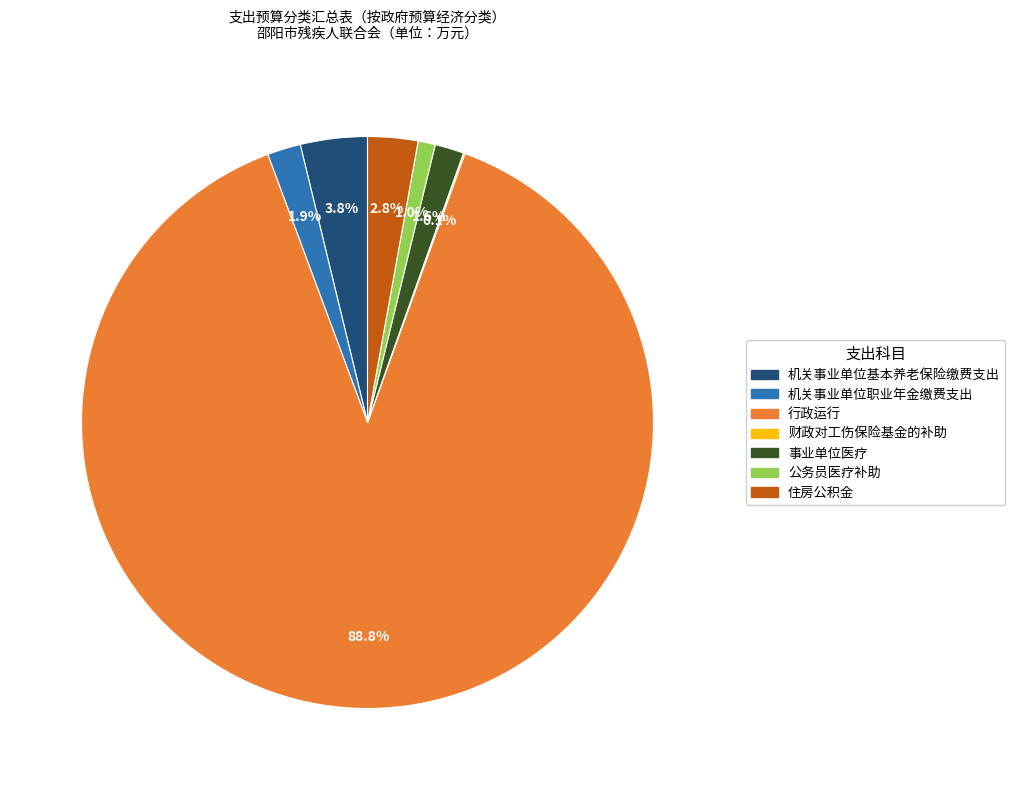

What is the largest slice in the pie chart?

行政运行